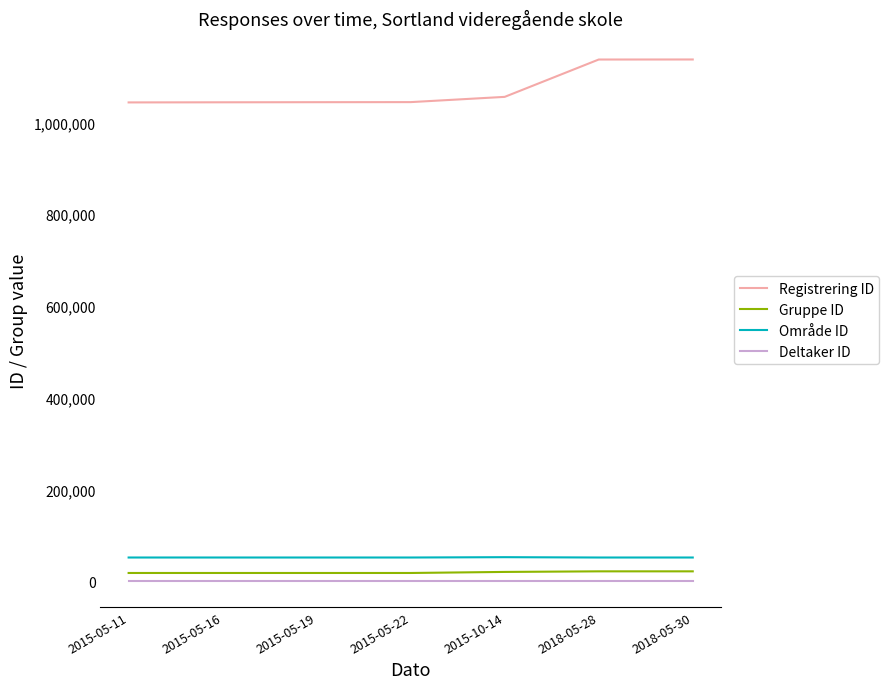

The value of Deltaker ID at 2015-05-16 is 993. True or false?

True